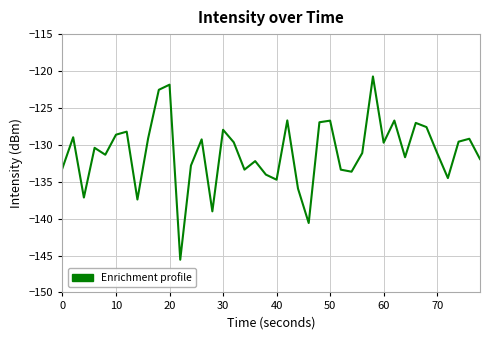

What is the average value?

-131.1